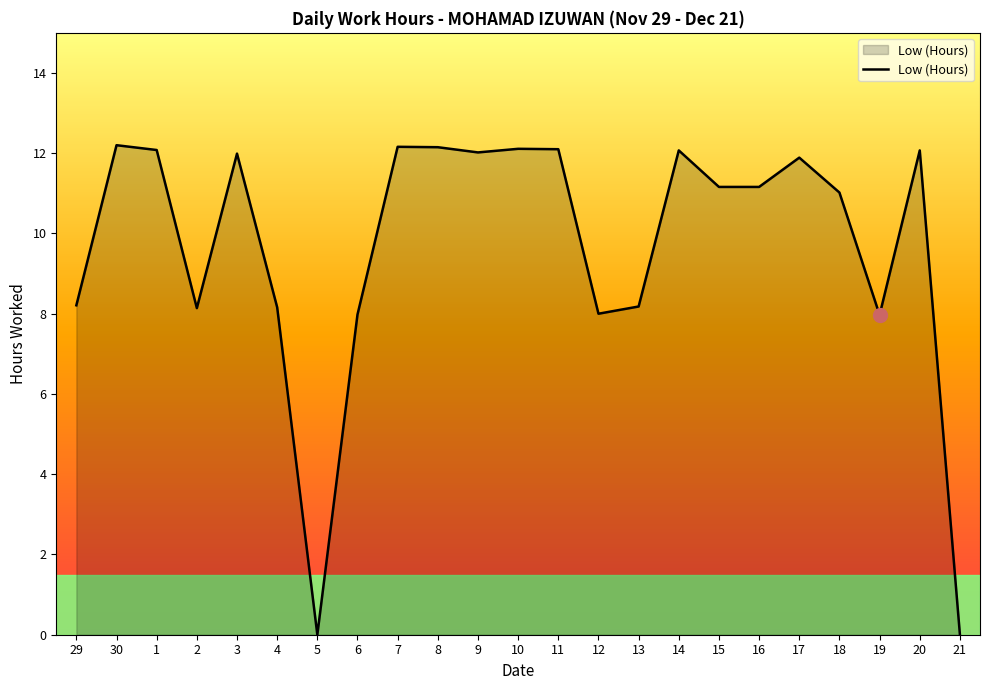

What is the approximate value at 10?

12.1